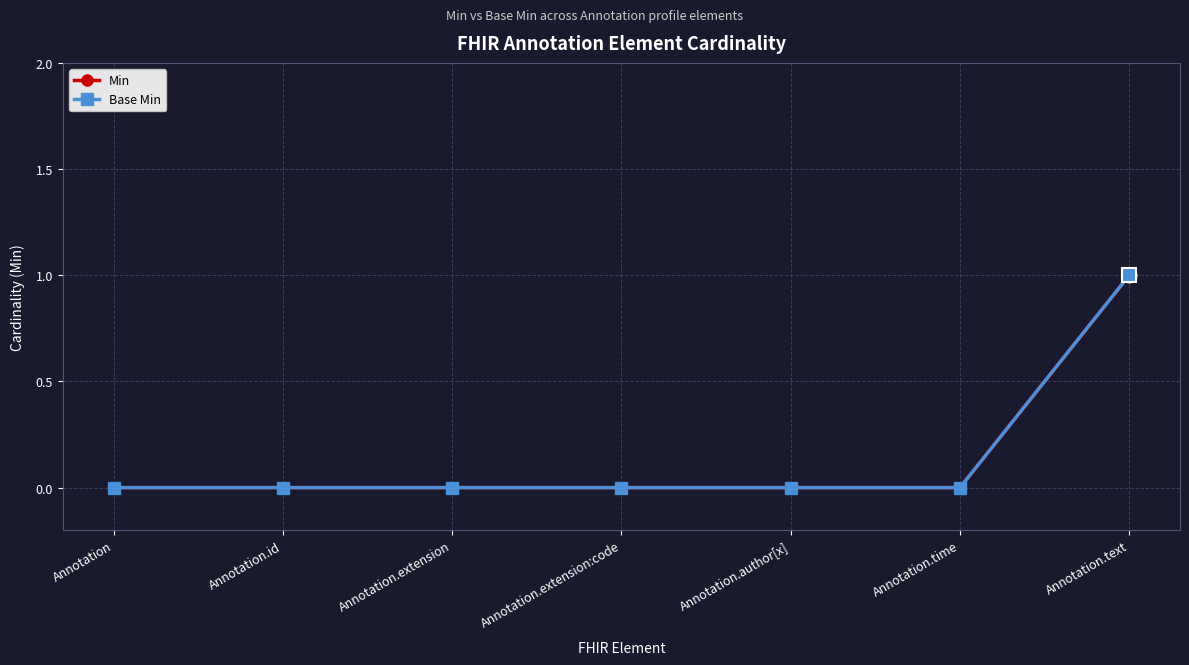

True or false: Base Min and Min intersect in this chart.

False